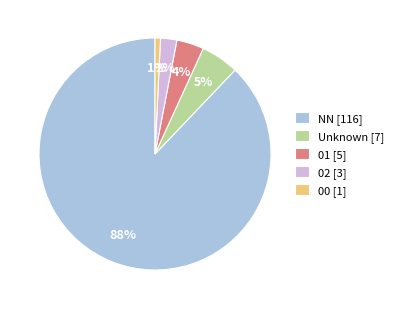

Rank the categories by value from highest to lowest.

NN [116], Unknown [7], 01 [5], 02 [3], 00 [1]